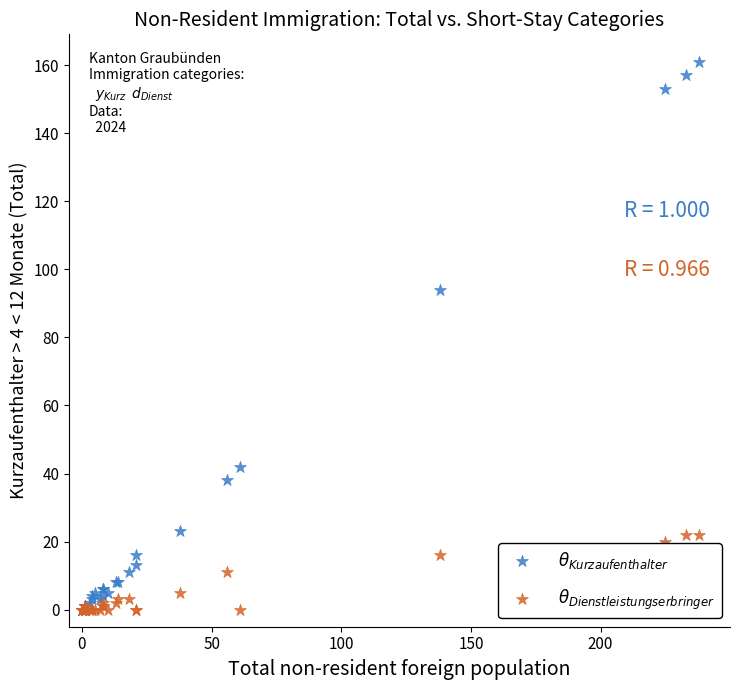

Across all series, what Y value is closest to 80?

94